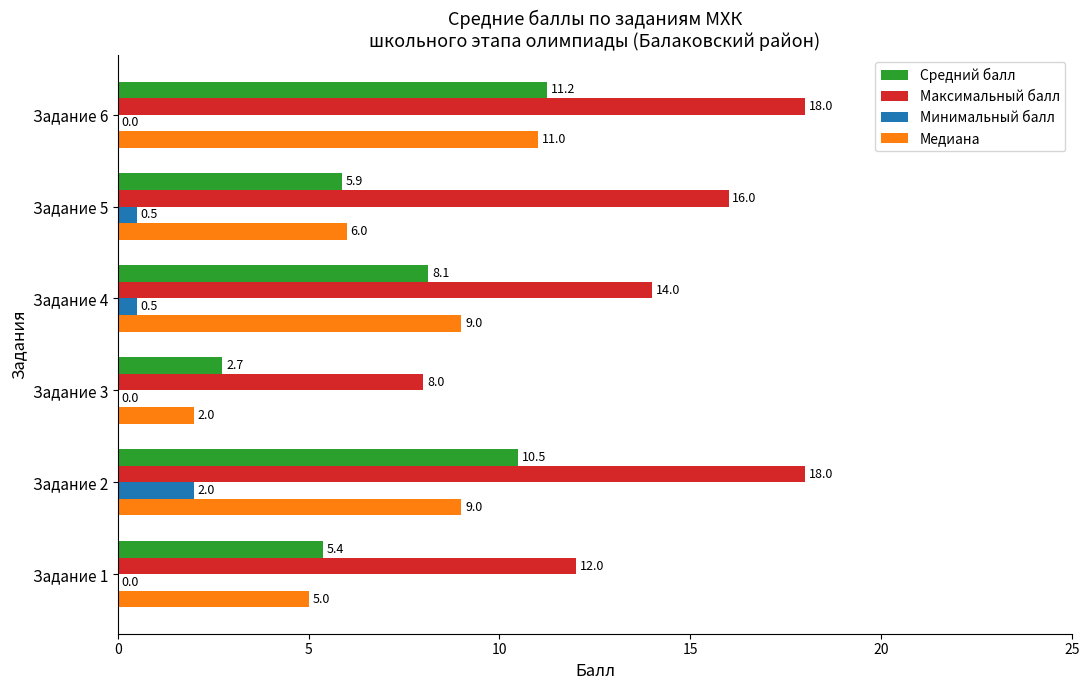

What is the total value across all series at Задание 6?

40.2